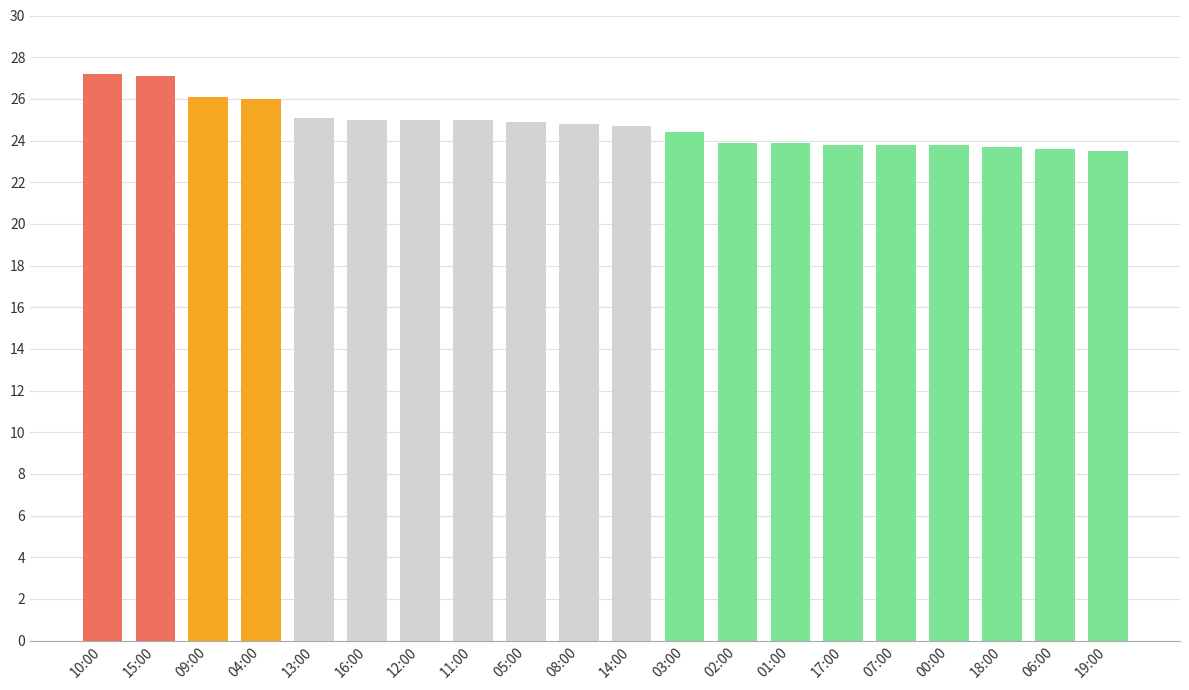

Are the bars grouped side by side (vs. stacked)?

No